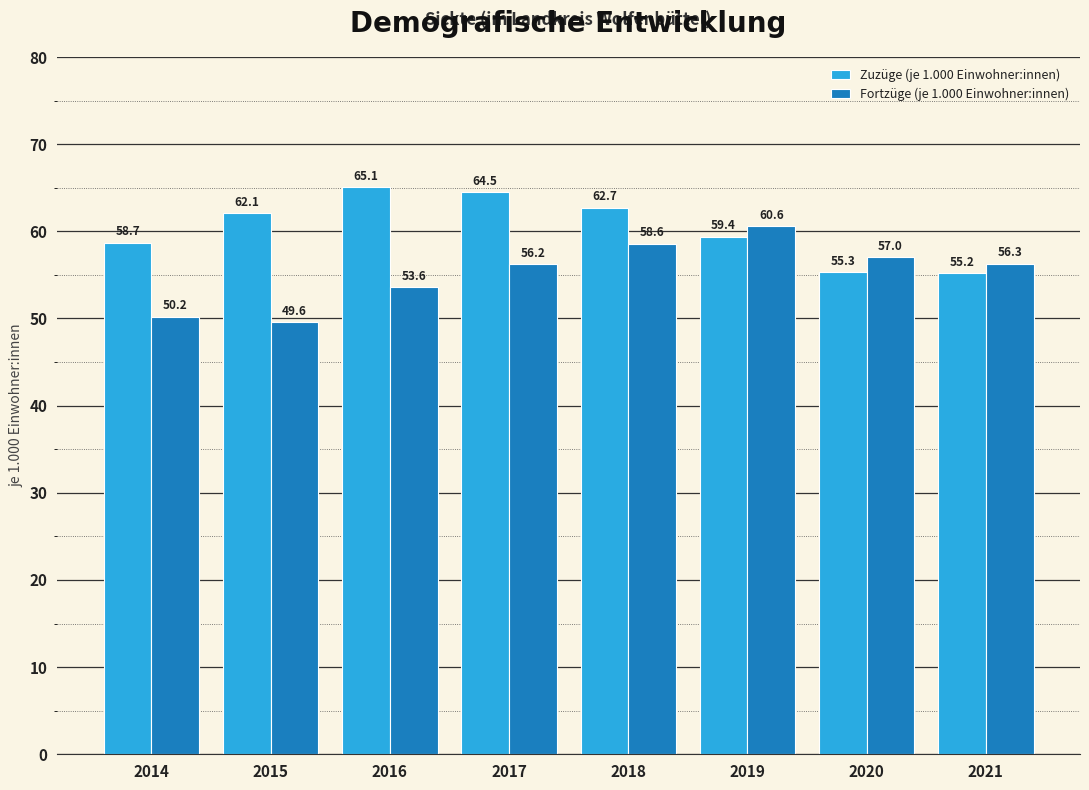

At which label does Zuzüge (je 1.000 Einwohner:innen) reach its peak?

2016